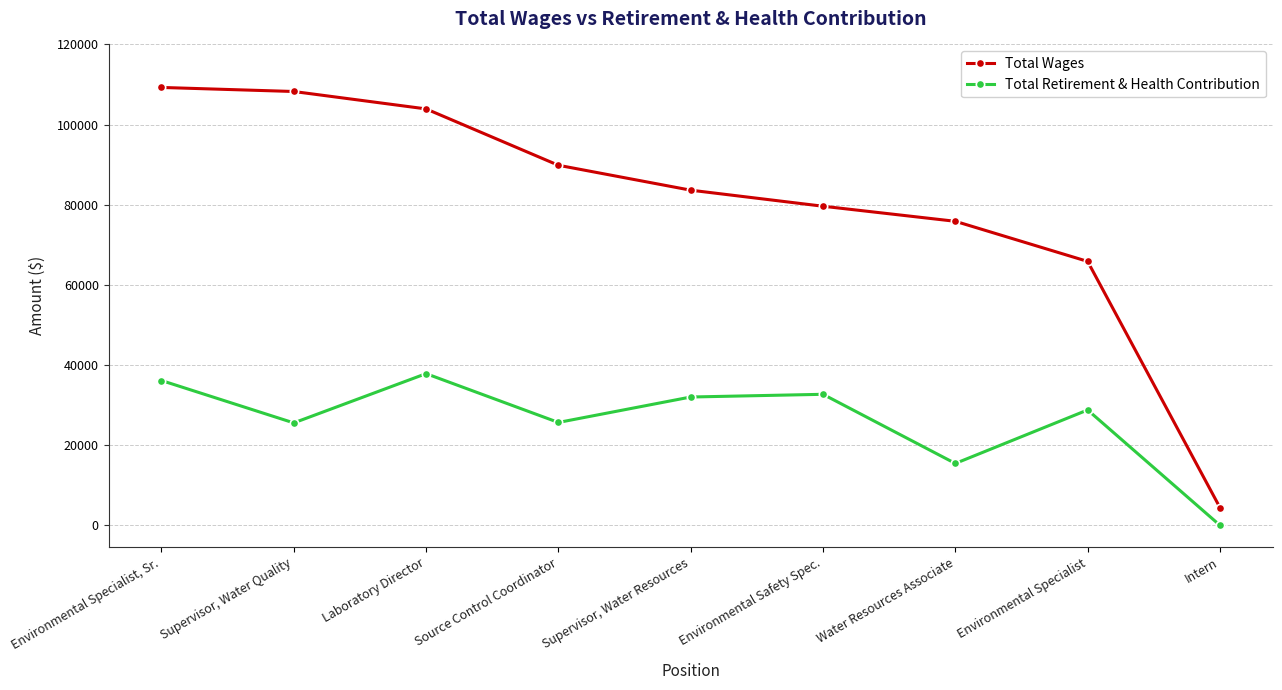

What are all the series names shown in the legend?

Total Wages, Total Retirement & Health Contribution